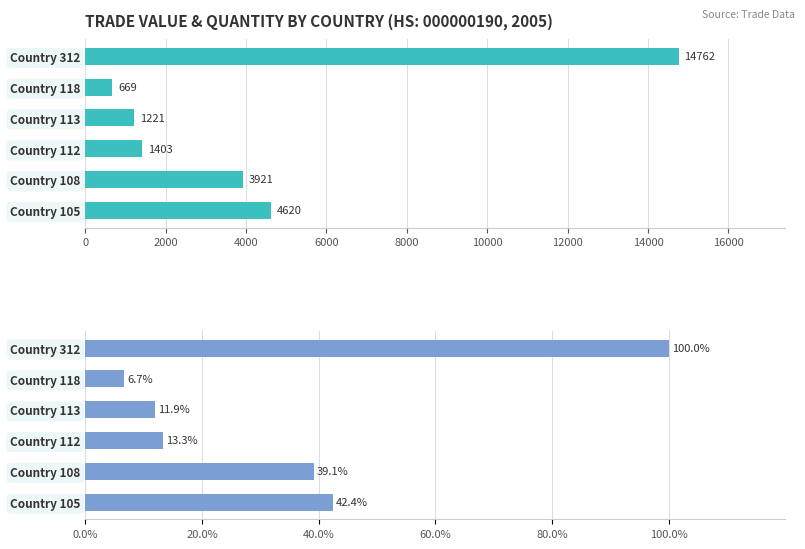

How many bars are there in each group?

2